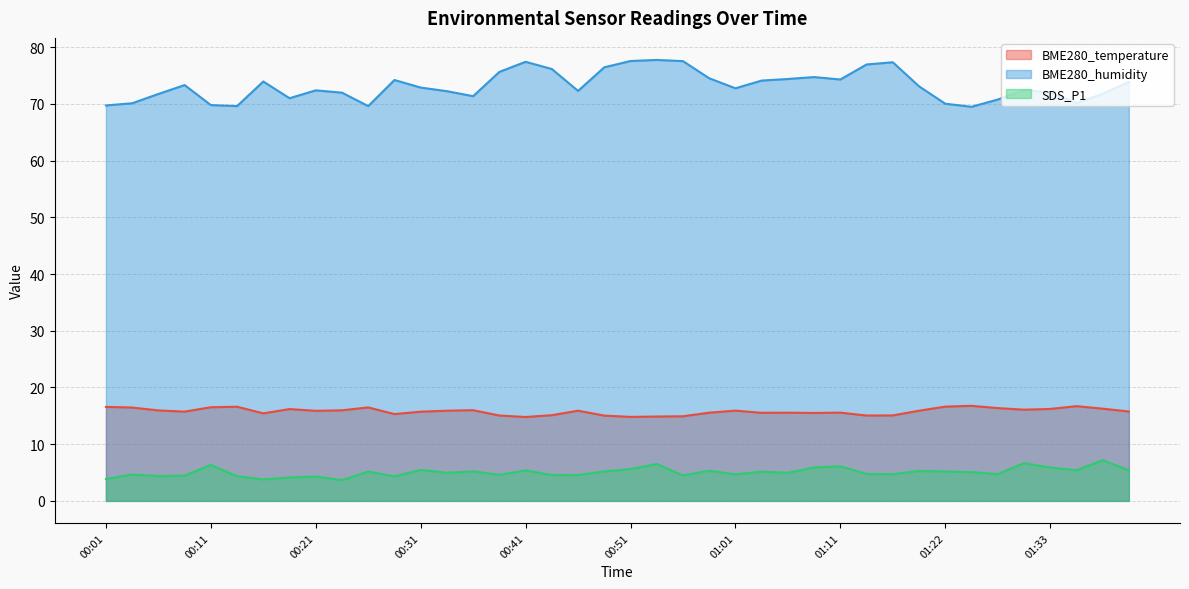

How many lines are shown in the chart?

3